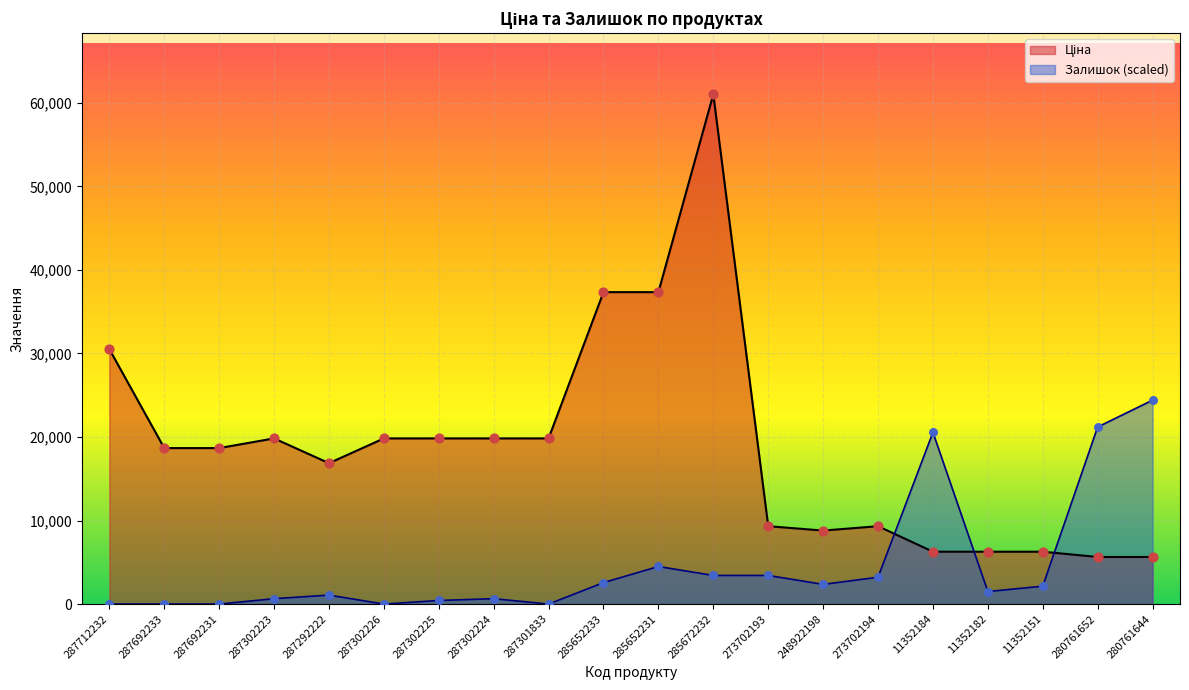

At how many categories does at least one series exceed 5673?

20